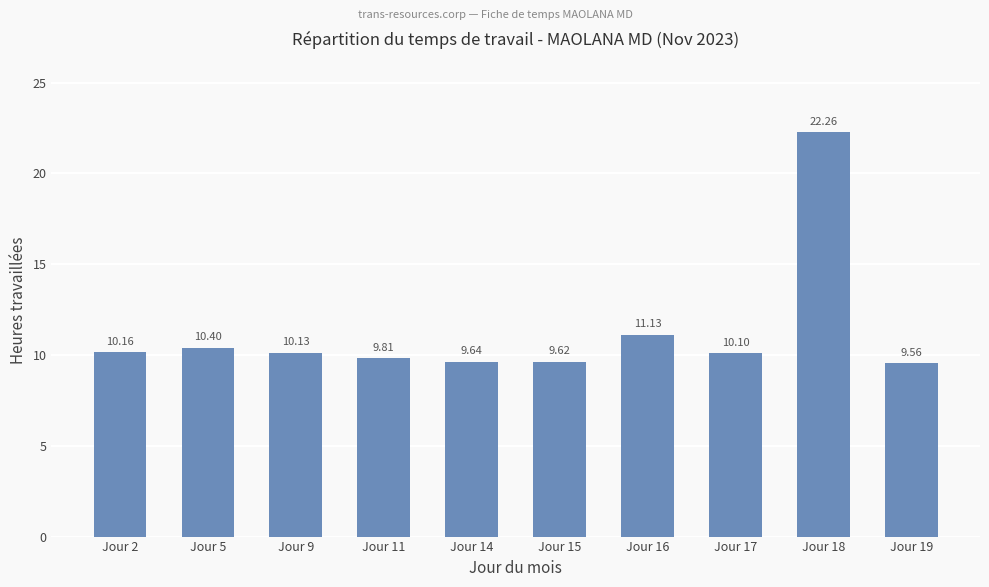

Rank the categories by value from highest to lowest.

Jour 18, Jour 16, Jour 5, Jour 2, Jour 9, Jour 17, Jour 11, Jour 14, Jour 15, Jour 19